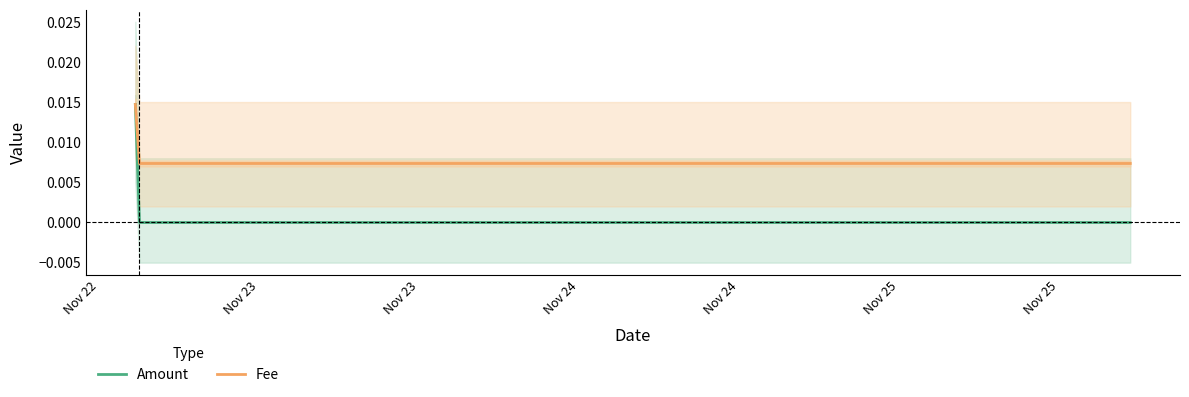

At Nov 23, list the series in order from largest to smallest.

Fee, Amount